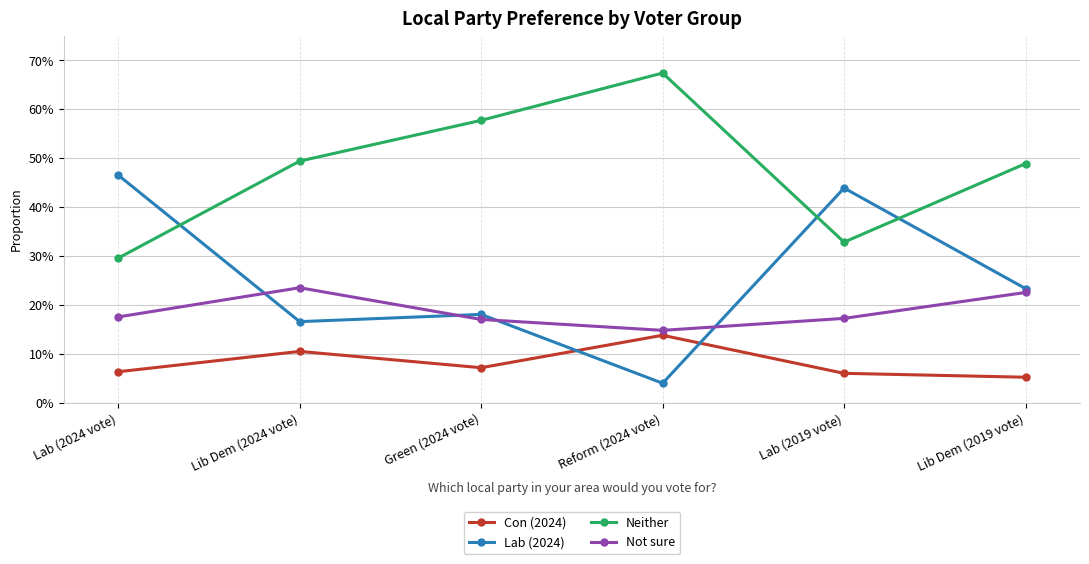

What is the sum of all Not sure values?

1.1